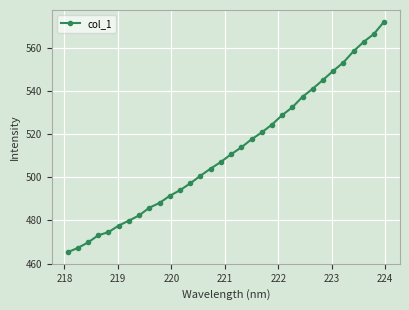

What is the smallest value displayed?

465.3